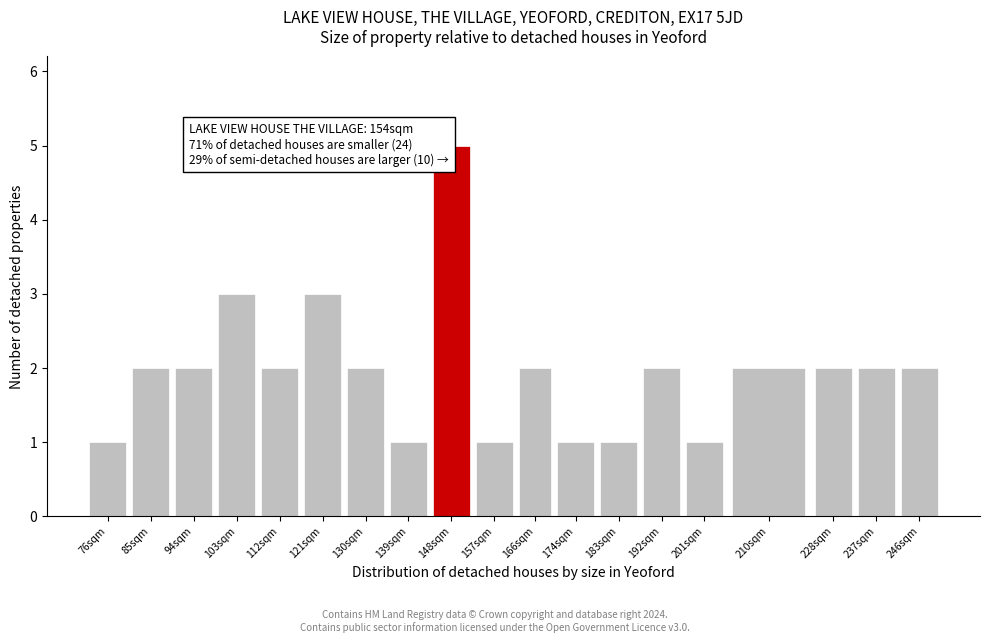

Reading left to right, list all the values displayed in this chart.

76sqm=1	85sqm=2	94sqm=2	103sqm=3	112sqm=2	121sqm=3	130sqm=2	139sqm=1	148sqm=5	157sqm=1	166sqm=2	174sqm=1	183sqm=1	192sqm=2	201sqm=1	210sqm=2	228sqm=2	237sqm=2	246sqm=2